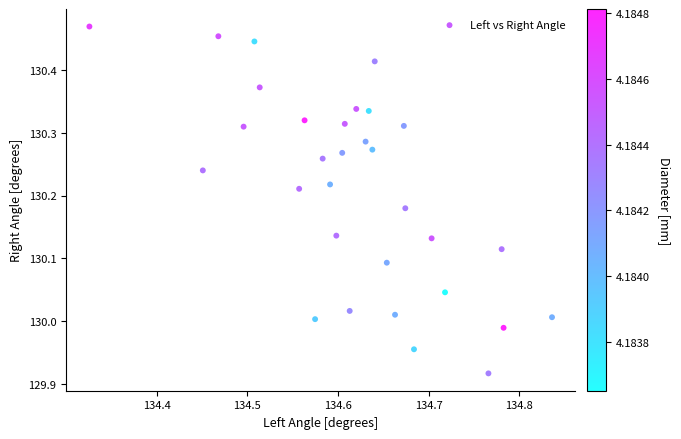

What is the range of Y values (max minus min)?

0.6